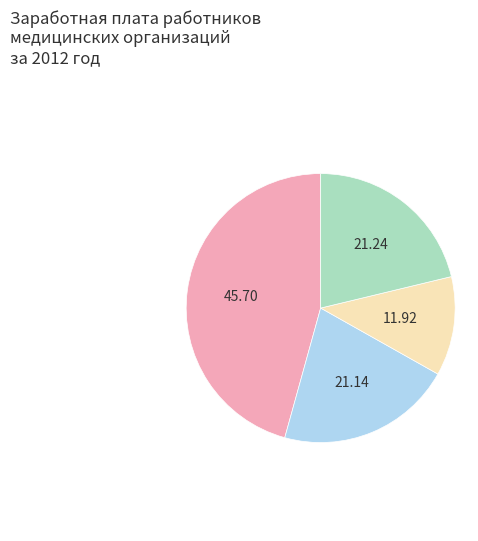

Is there any slice that represents more than half of the pie?

No